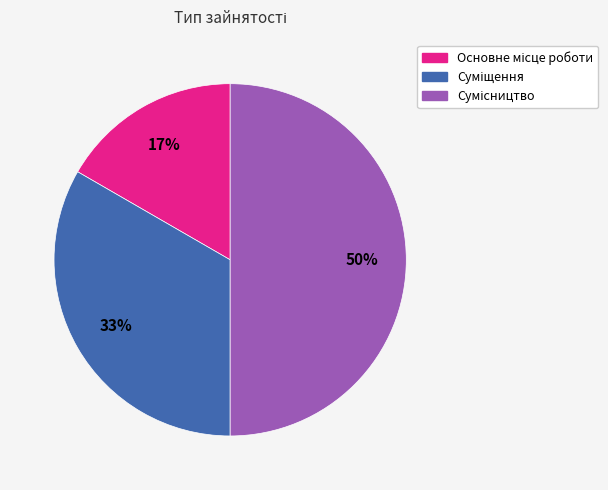

To the nearest percent, what is the average slice percentage?

33%